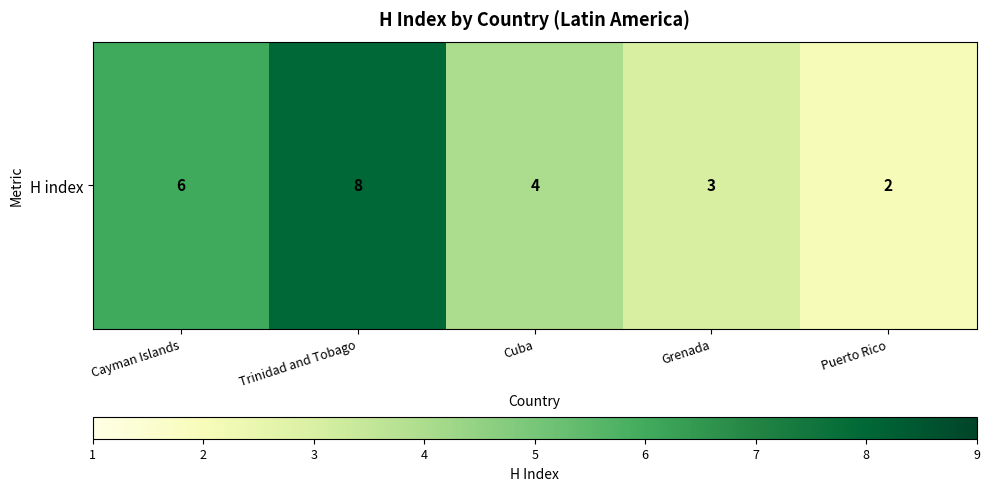

Rank the categories by value from lowest to highest.

Puerto Rico, Grenada, Cuba, Cayman Islands, Trinidad and Tobago